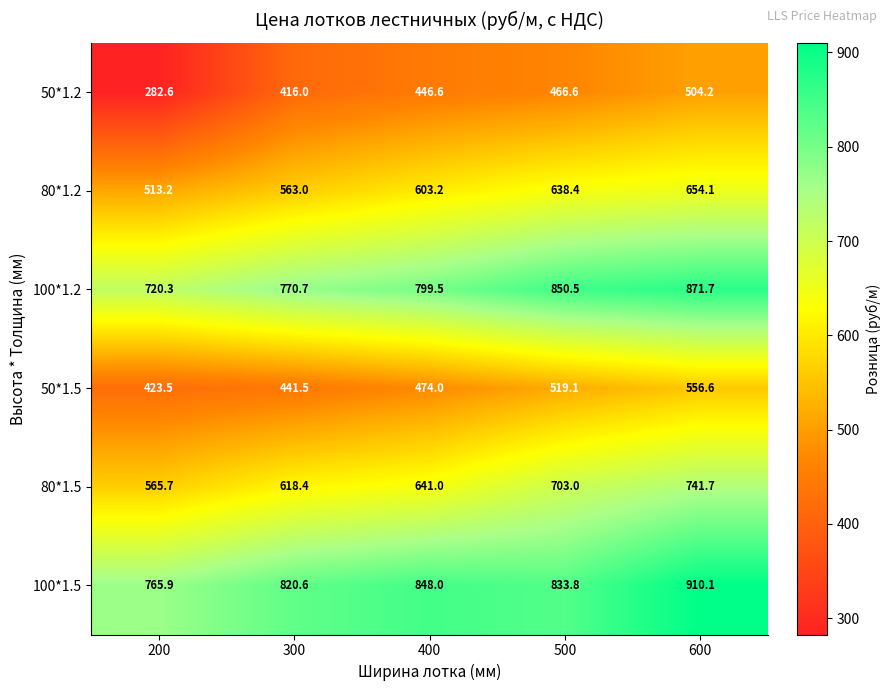

Which series has the largest range (max minus min)?

50*1.2